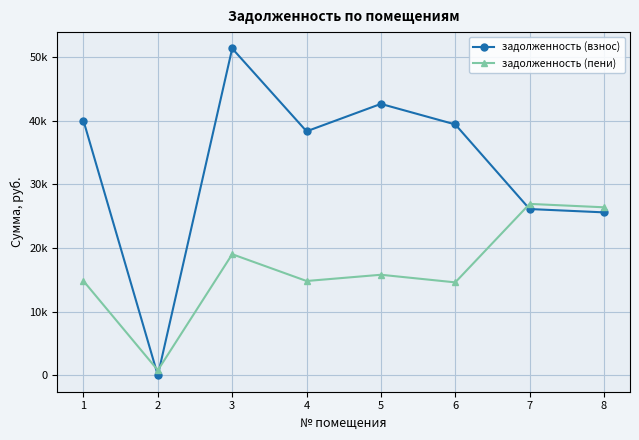

Is this an area chart (filled region under the line)?

No